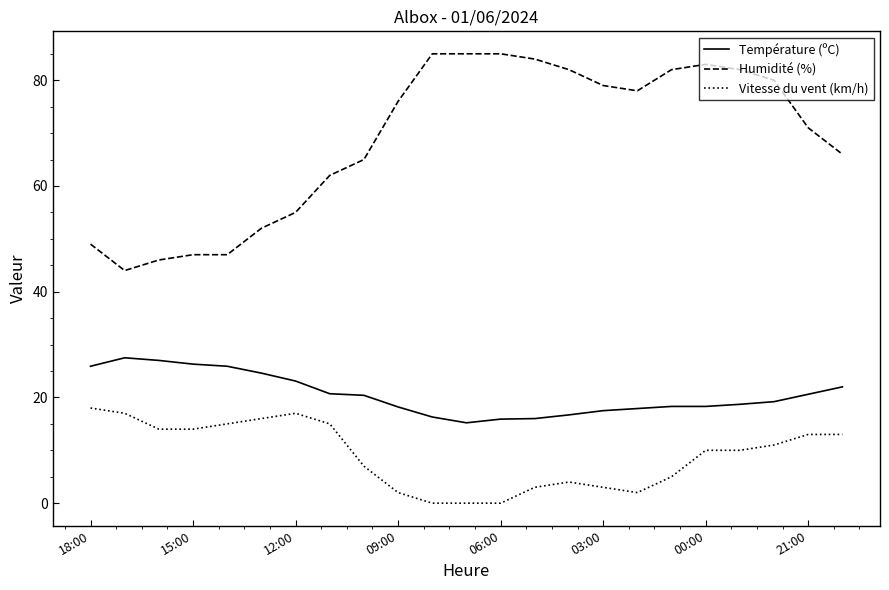

Which series has the largest range (max minus min)?

Humidité (%)